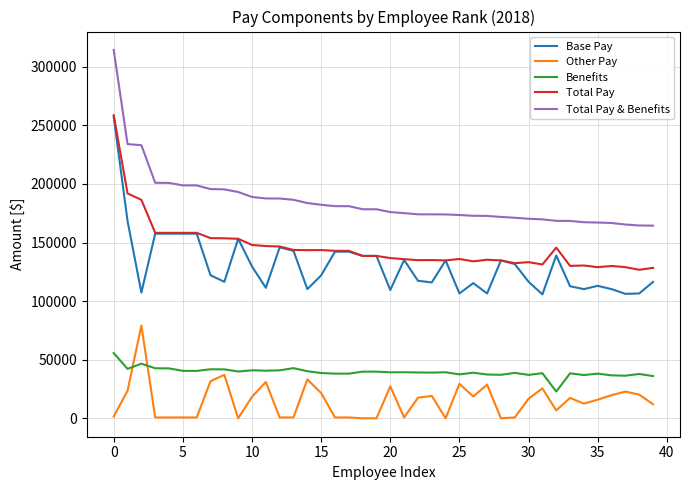

Which series has the largest total across all categories?

Total Pay & Benefits